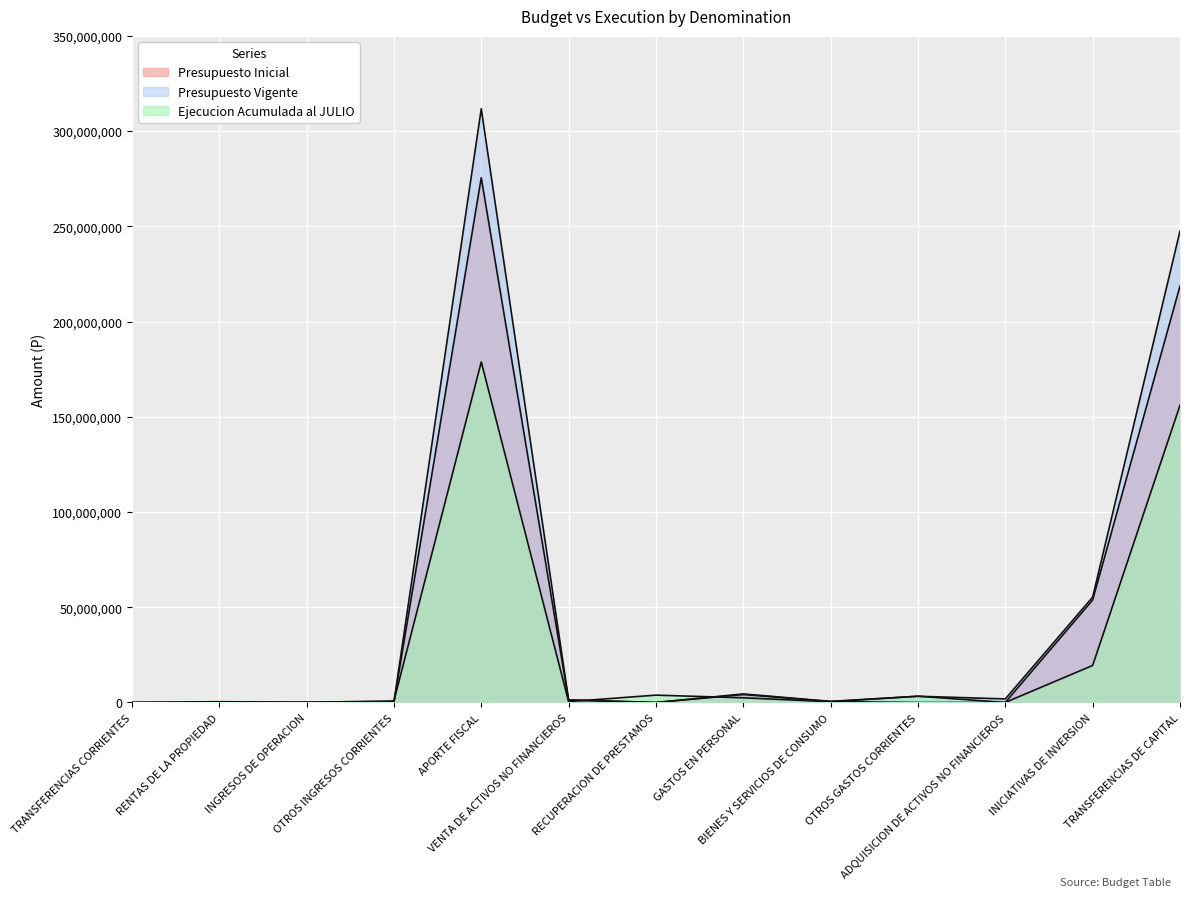

How many data points in Presupuesto Inicial are less than 130685?

6